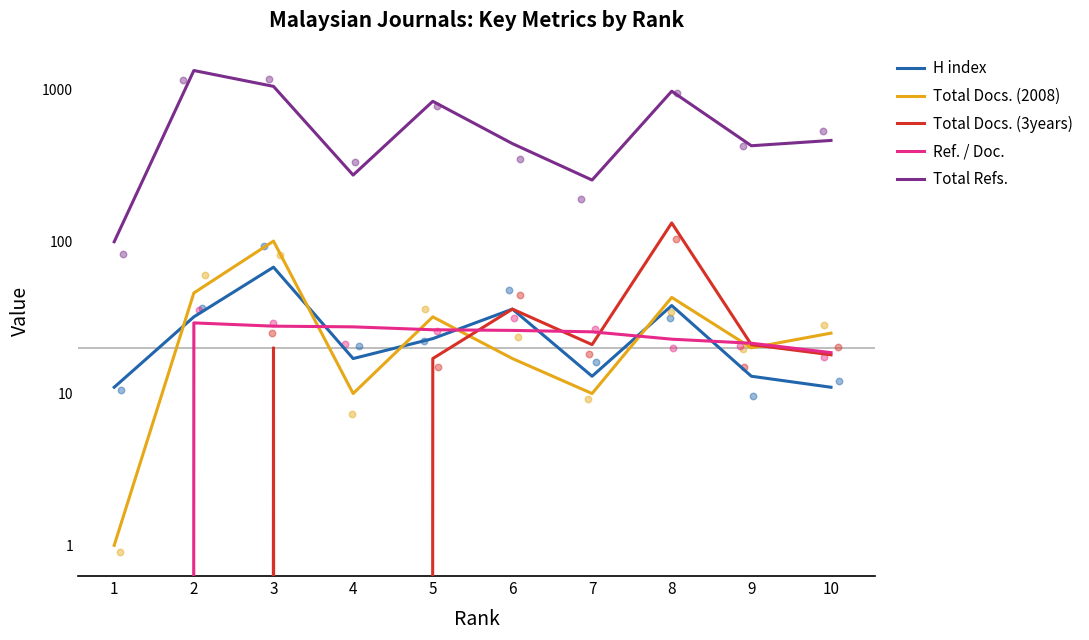

Which series has the largest Y range (max minus min)?

Total Refs.